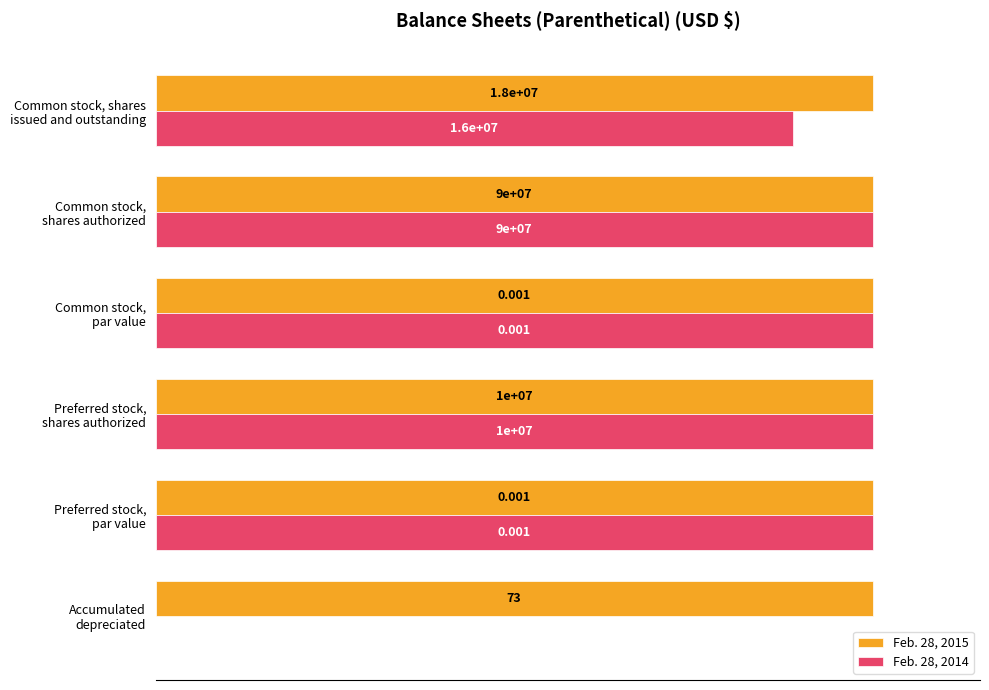

What are all the series names shown in the legend?

Feb. 28, 2015, Feb. 28, 2014